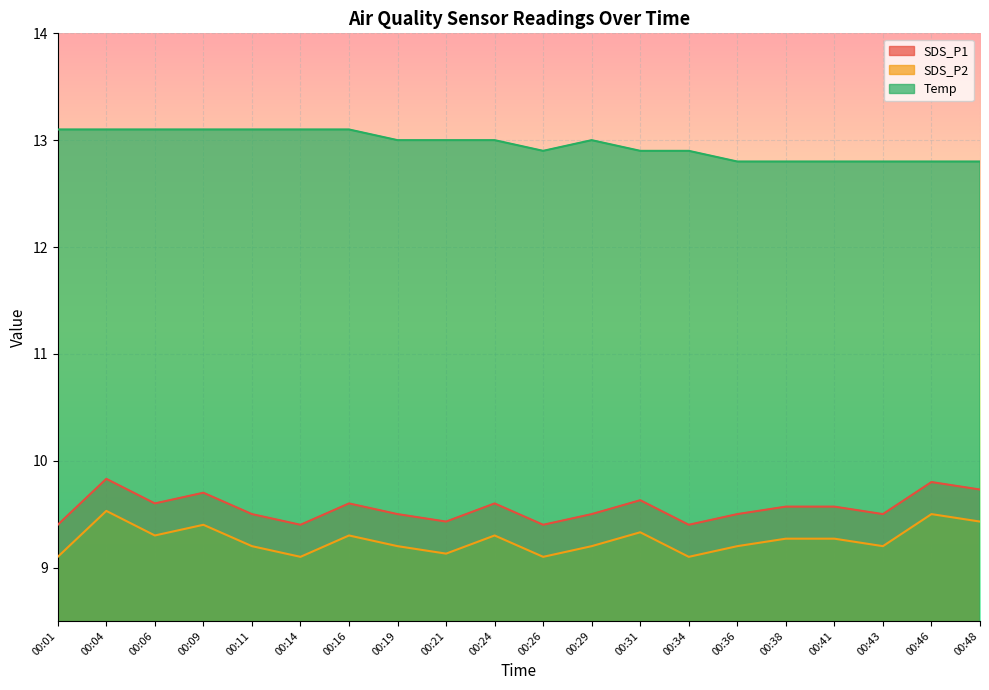

At which category is the sum across all series the highest?

00:04